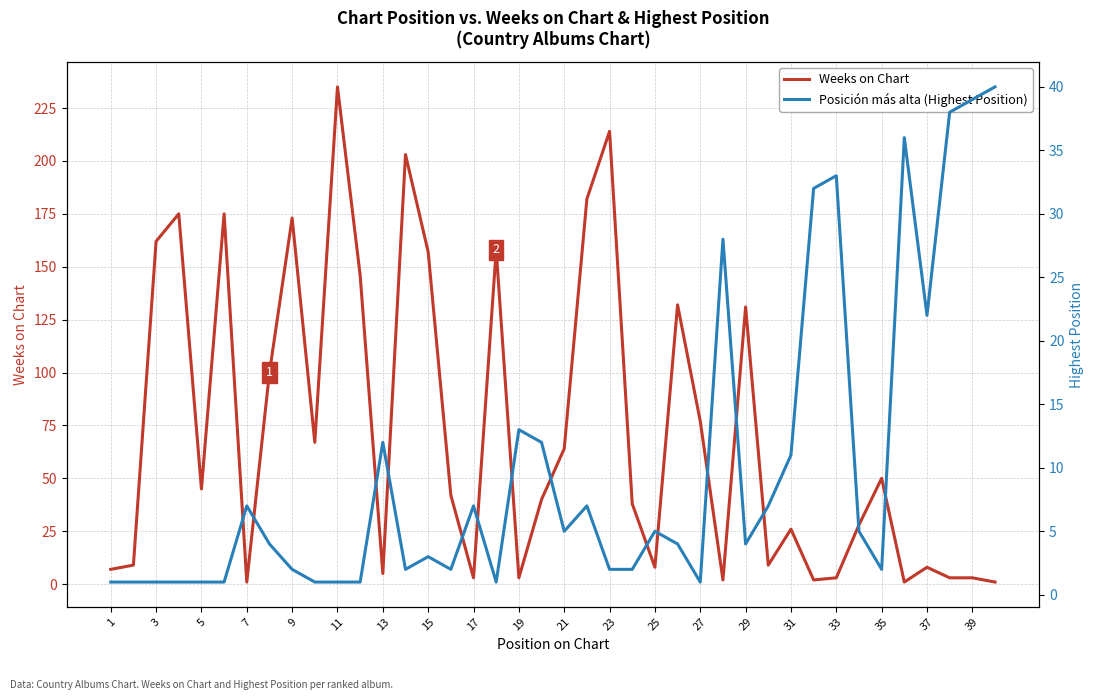

Is it true that Weeks on Chart equals 27 at 35?

False